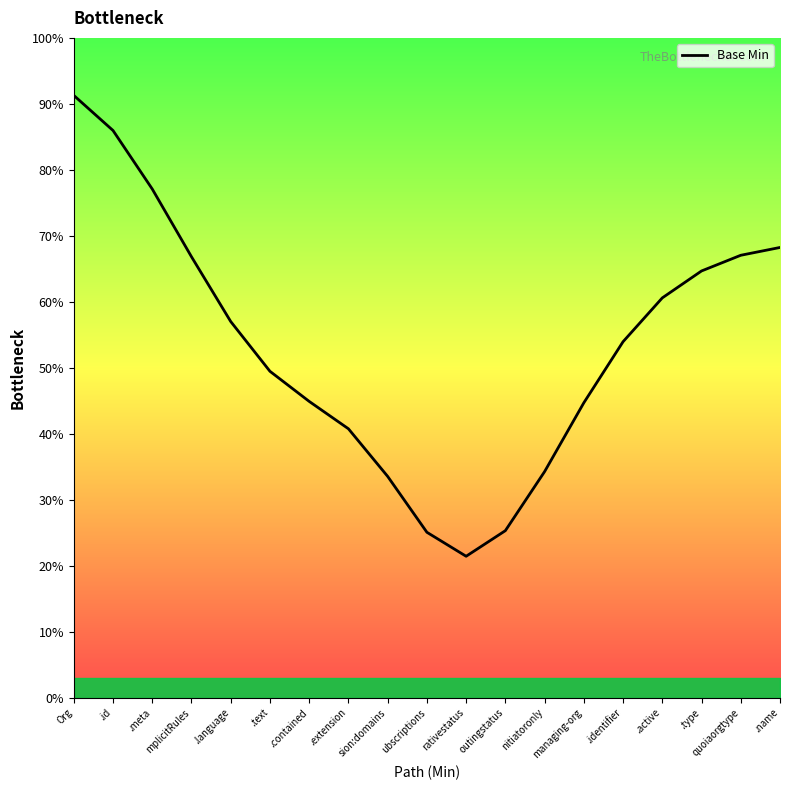

Between .extension and managing-org, which is larger?

managing-org